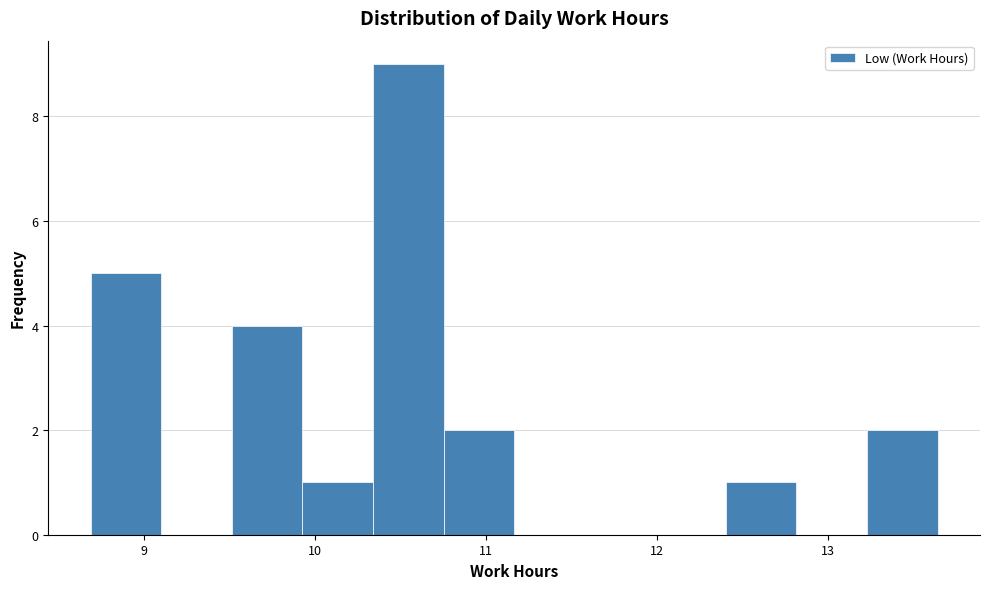

How tall is the bar that spans 9.9 to 10.3 on the x-axis? Neither the bar edges nor the heights are printed on the chart, so give them approximately, as read against the axes.

1